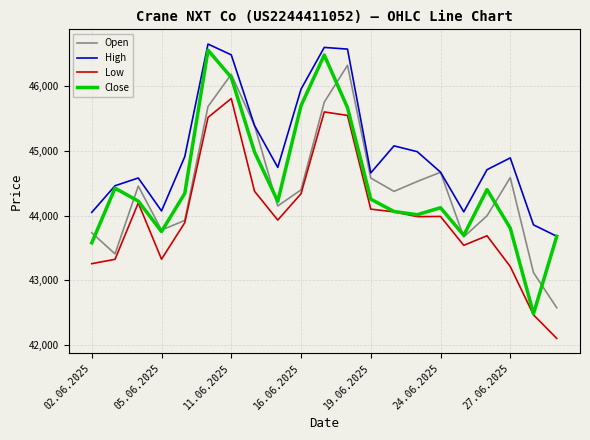

At how many categories does at least one series exceed 45166?

6